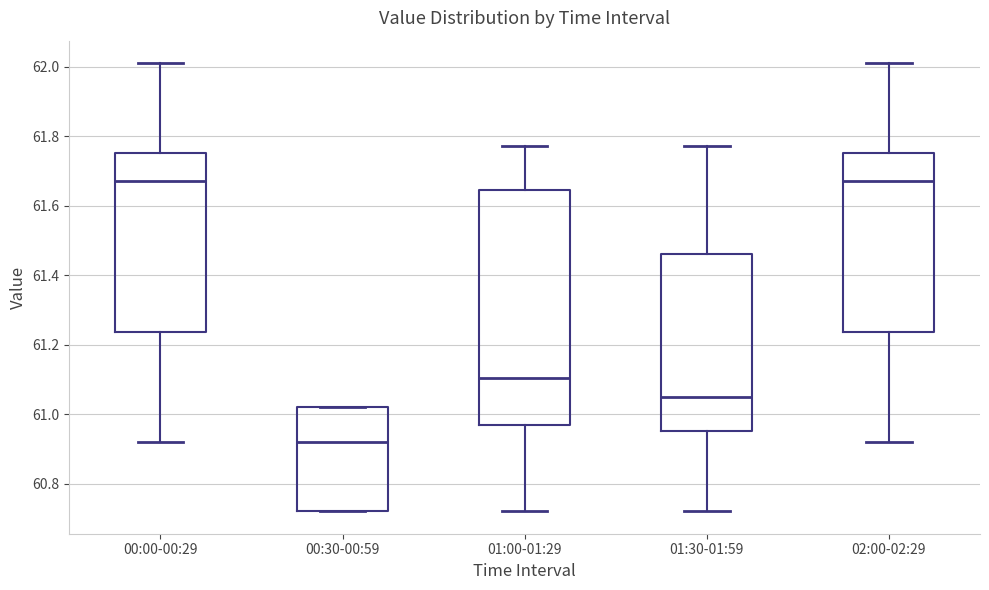

Reading left to right, transcribe this box plot: for each box, give where its median line is, the range the box spans, and where its two whiskers end, as read against the y-axis. The values are not printed on the chart, so give them approximately, as read against the axis.

00:00-00:29: median 61.68, box 61.24 to 61.76, whiskers 60.92 to 62.02
00:30-00:59: median 60.92, box 60.72 to 61.02, whiskers 60.72 to 61.02
01:00-01:29: median 61.10, box 60.96 to 61.64, whiskers 60.72 to 61.78
01:30-01:59: median 61.06, box 60.96 to 61.46, whiskers 60.72 to 61.78
02:00-02:29: median 61.68, box 61.24 to 61.76, whiskers 60.92 to 62.02